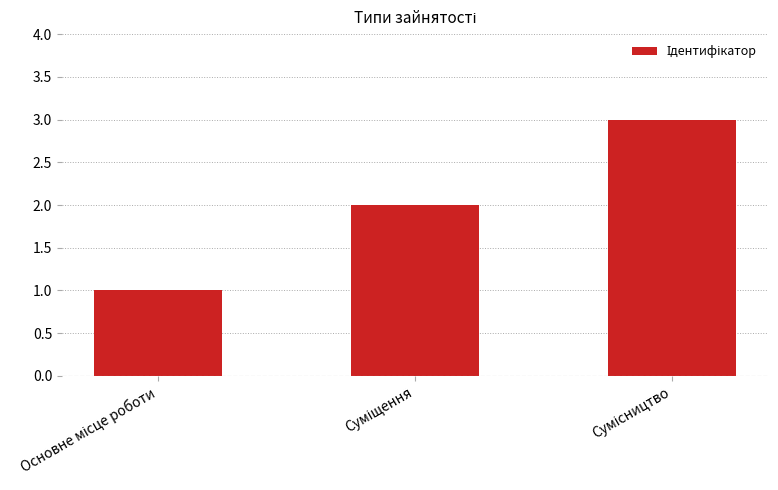

What is the difference between the maximum and second lowest values?

1